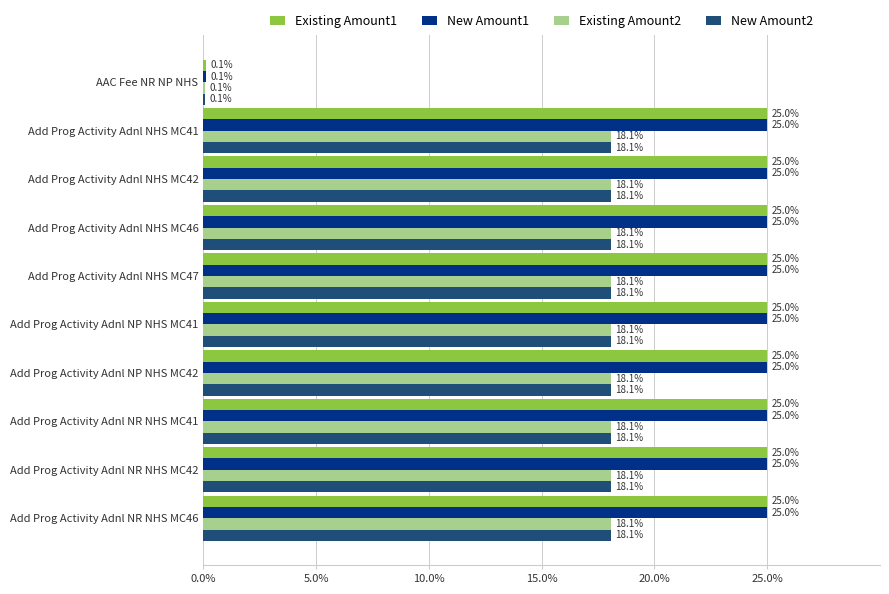

Is the value of Existing Amount2 at Add Prog Activity Adnl NHS MC42 greater than the value of Existing Amount1 at Add Prog Activity Adnl NHS MC42?

No